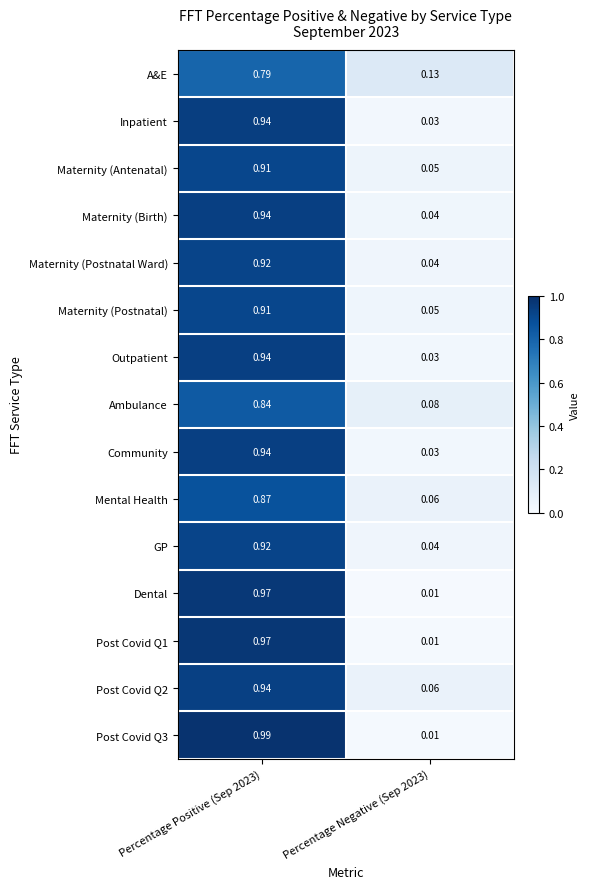

How many distinct data groups are displayed?

15